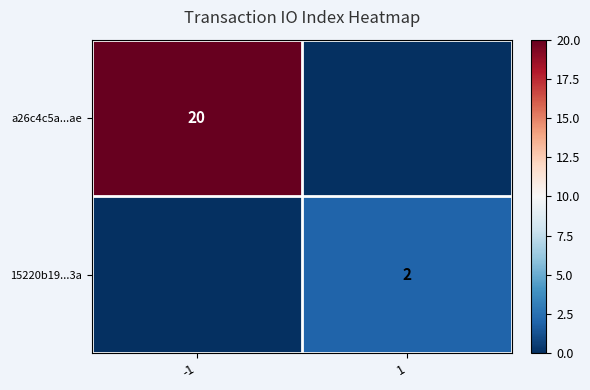

The value of 15220b19...3a at 1 is 2. True or false?

True